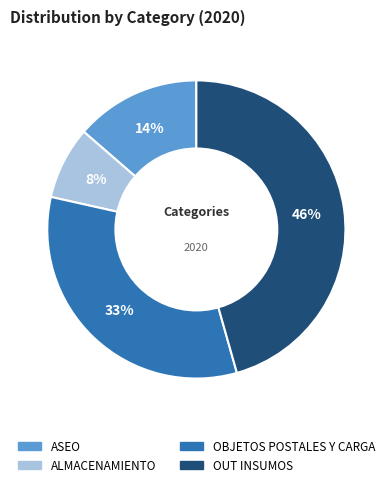

Rank the categories by value from highest to lowest.

OUT INSUMOS, OBJETOS POSTALES Y CARGA, ASEO, ALMACENAMIENTO